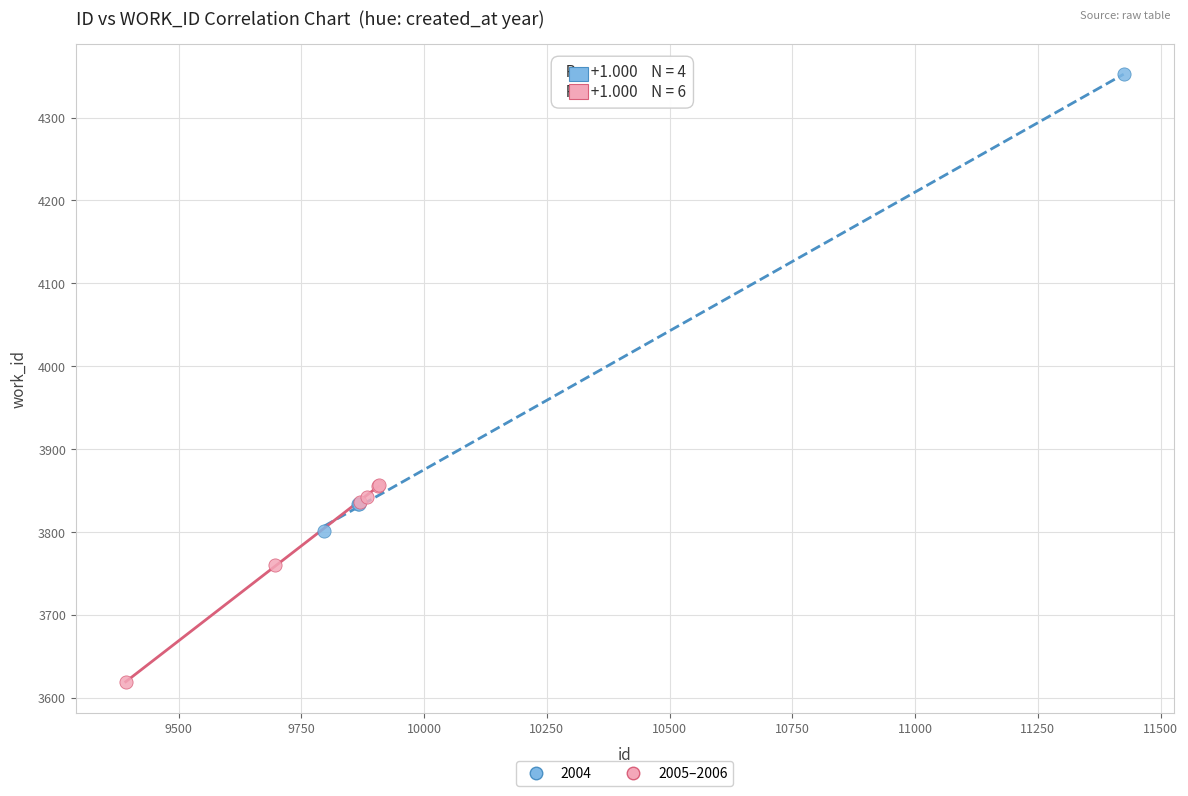

Which series contains the lowest Y value?

2005–2006